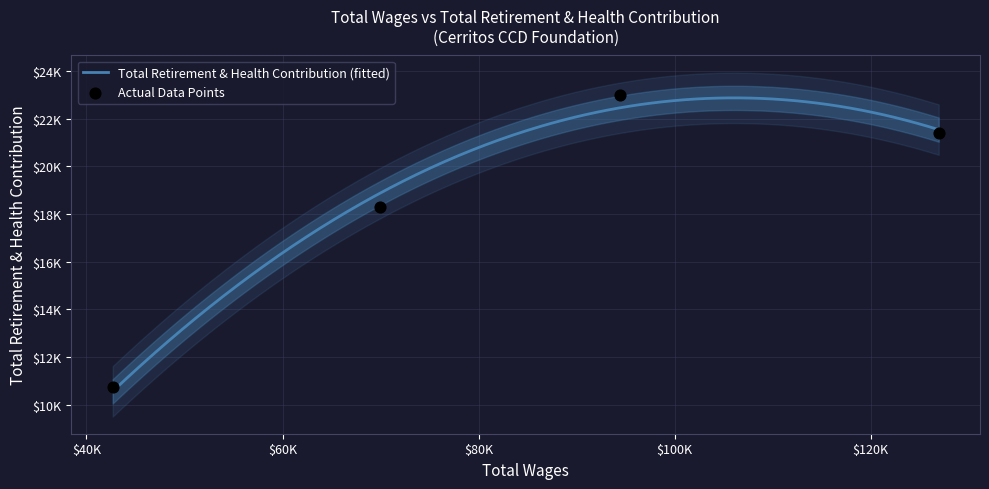

What is the ratio of the value at 94401 to the value at 69976?

1.3